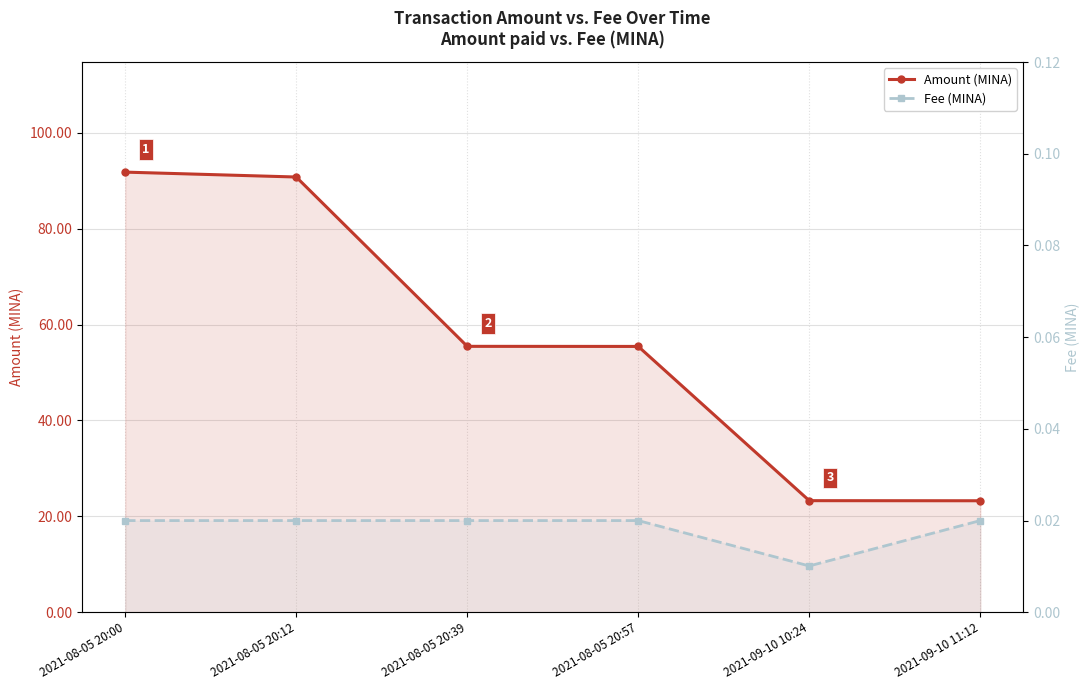

How many Fee (MINA) values are between 0 and 1?

6